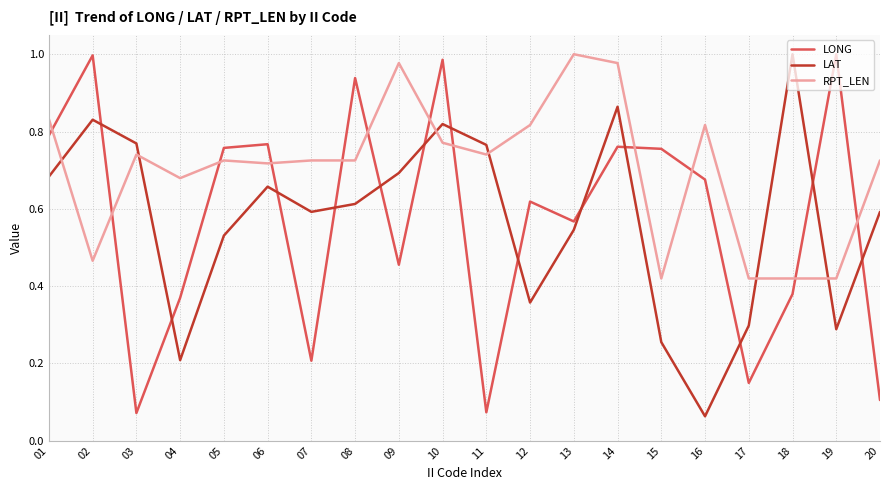

Which category has the highest value in the RPT_LEN series?

13